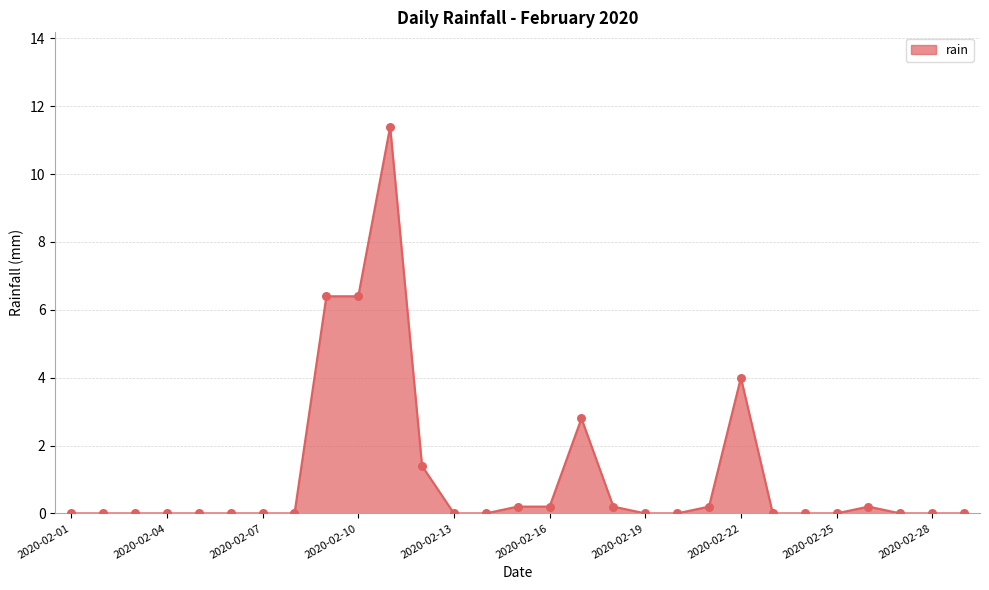

What is the difference between the maximum and minimum values?

11.4